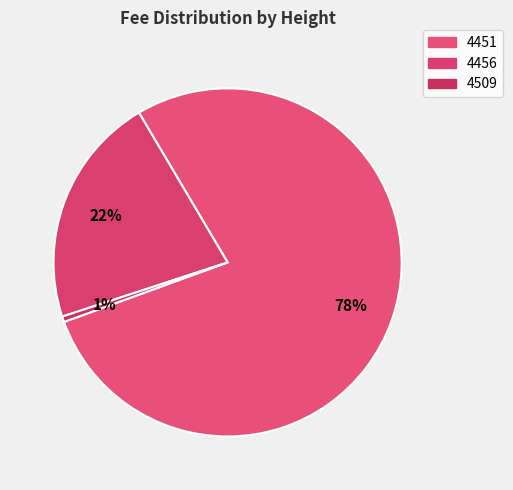

How many segments does this pie chart have?

3